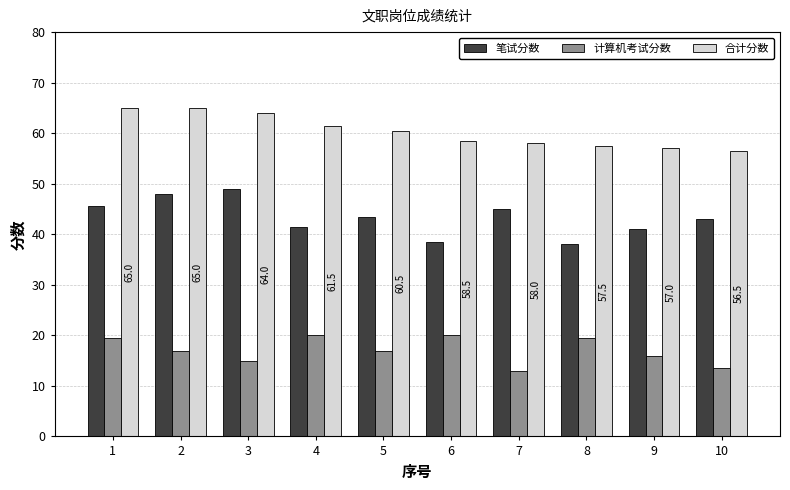

What is the spread (max minus min) of values at 10?

43.0